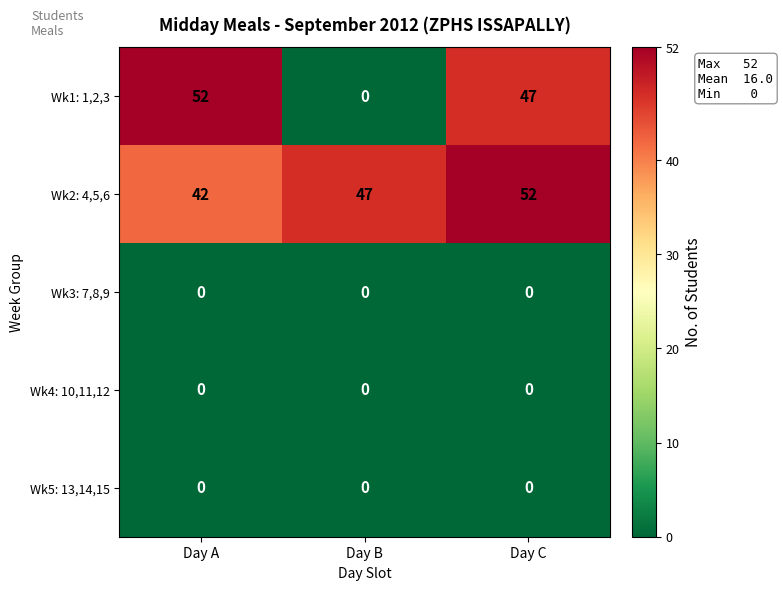

At how many categories does at least one series exceed 15?

3